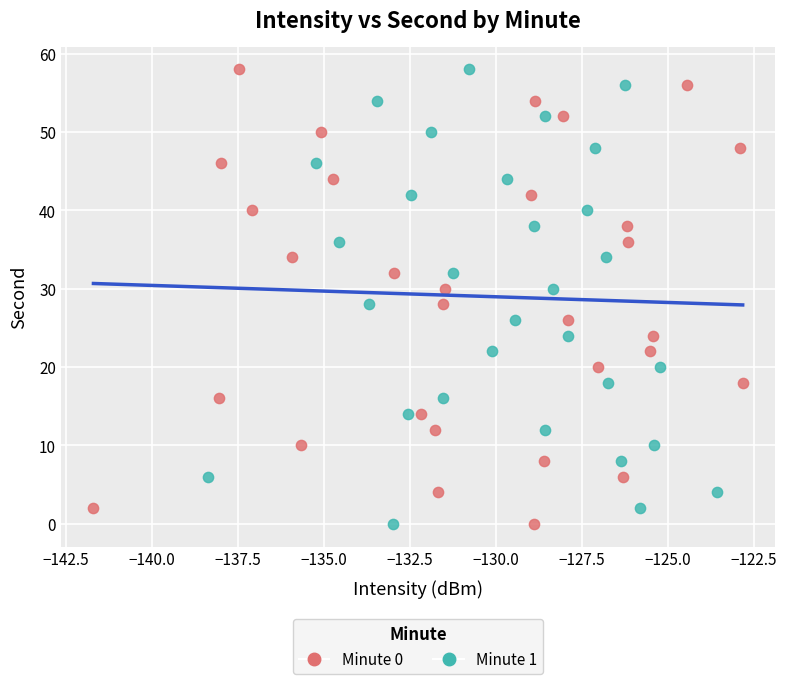

What are all the series names shown in the legend?

Minute 0, Minute 1